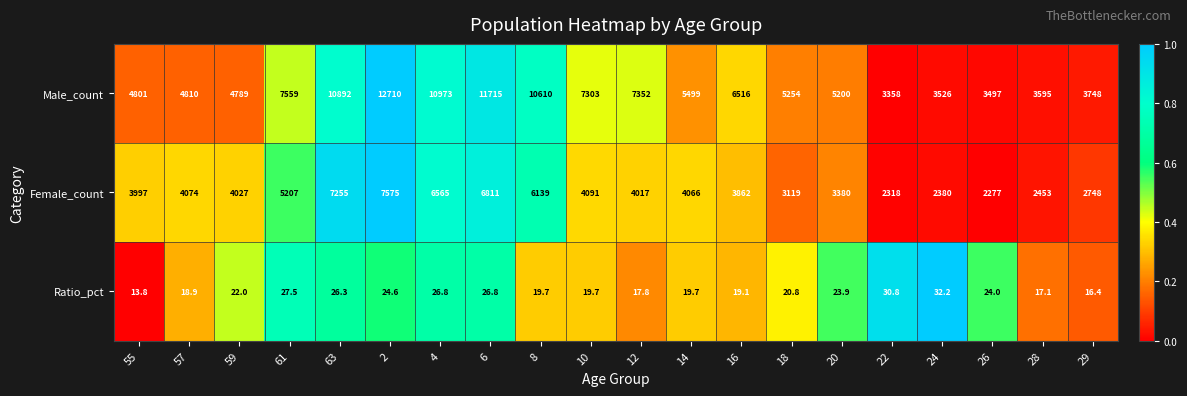

At which category does the chart reach its minimum across all series?

55